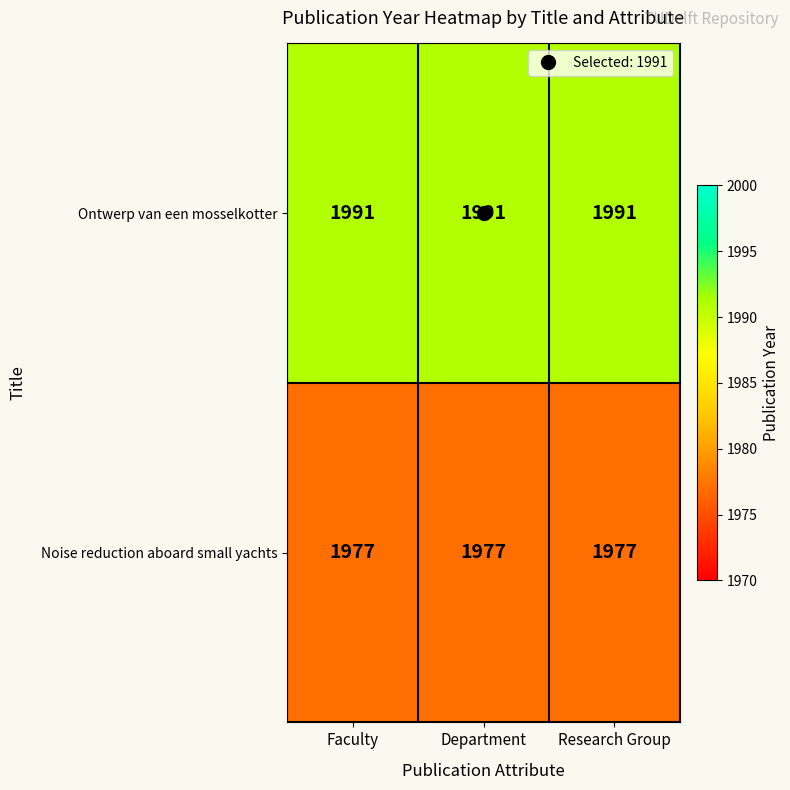

What is the maximum value for Ontwerp van een mosselkotter?

1991